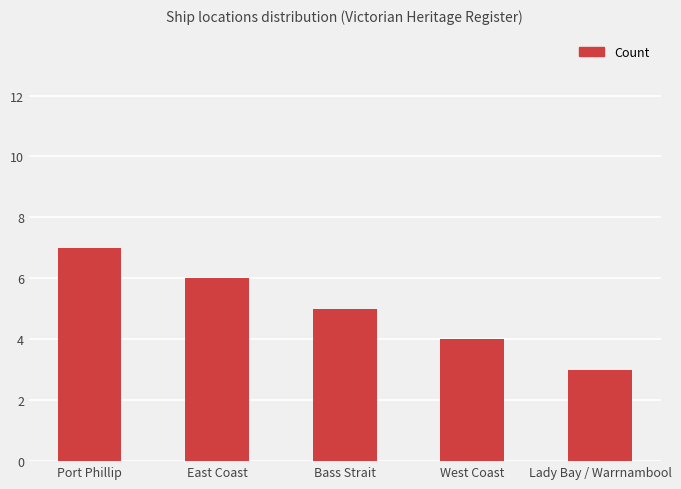

Reading right to left, what are all the values shown in this chart?

Lady Bay / Warrnambool=3	West Coast=4	Bass Strait=5	East Coast=6	Port Phillip=7